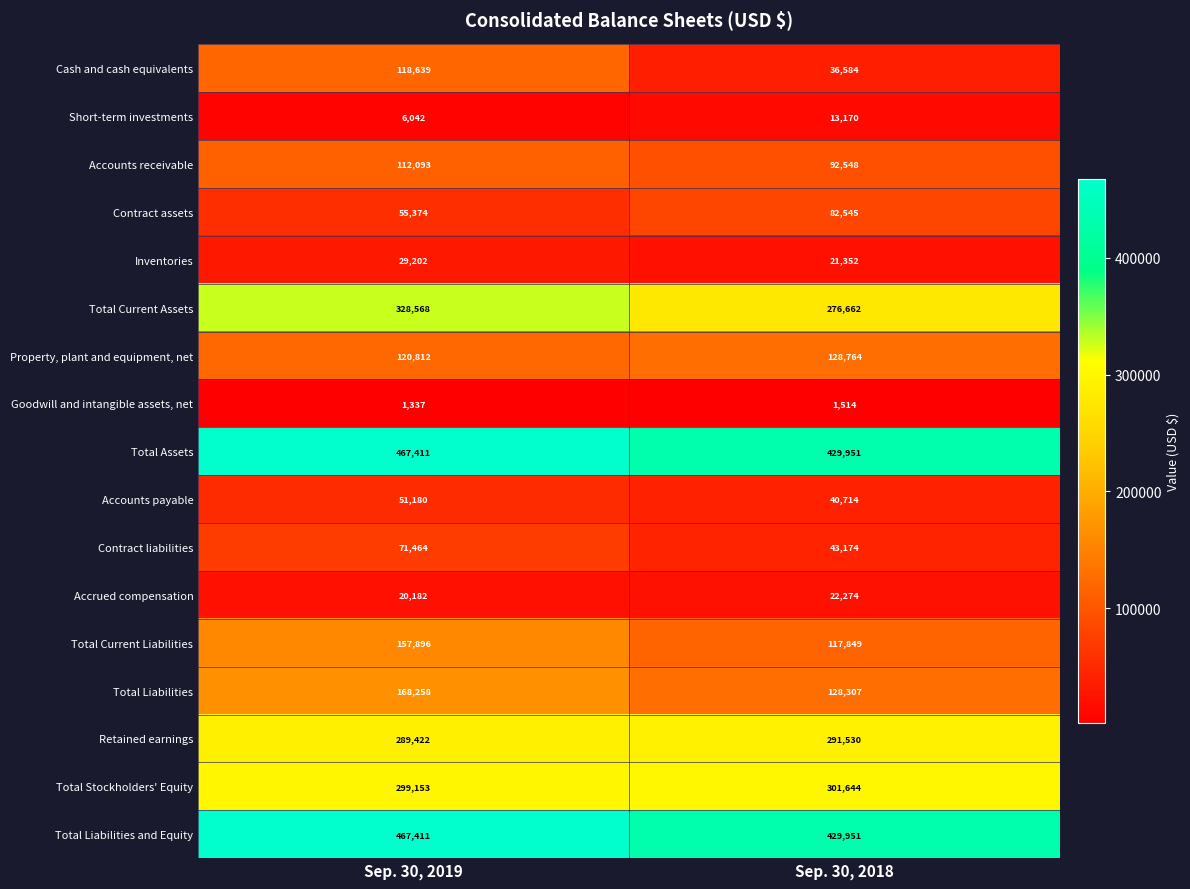

Is it true that Total Assets equals 209084 at Sep. 30, 2018?

False